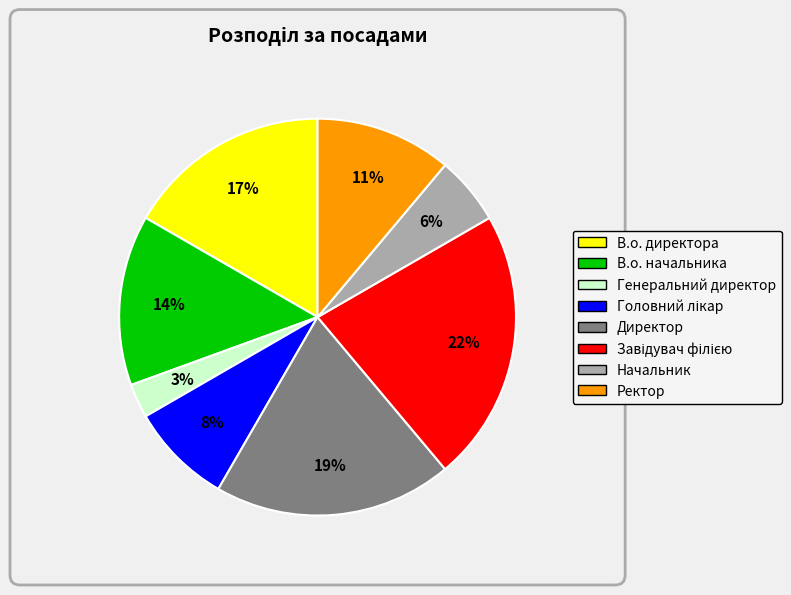

To the nearest percent, what is the difference between the largest and smallest slice percentages?

19%